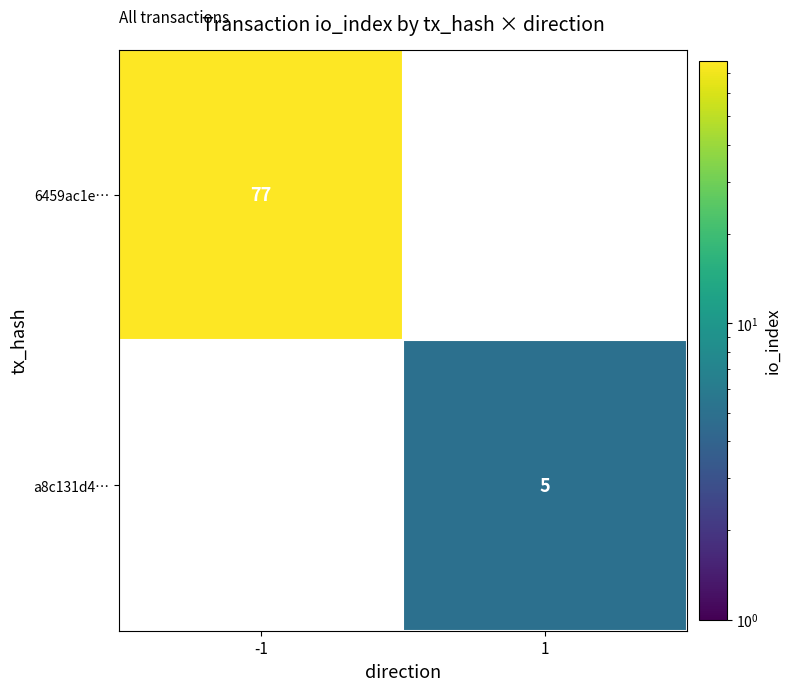

Is it true that 6459ac1e… equals 43 at -1?

False